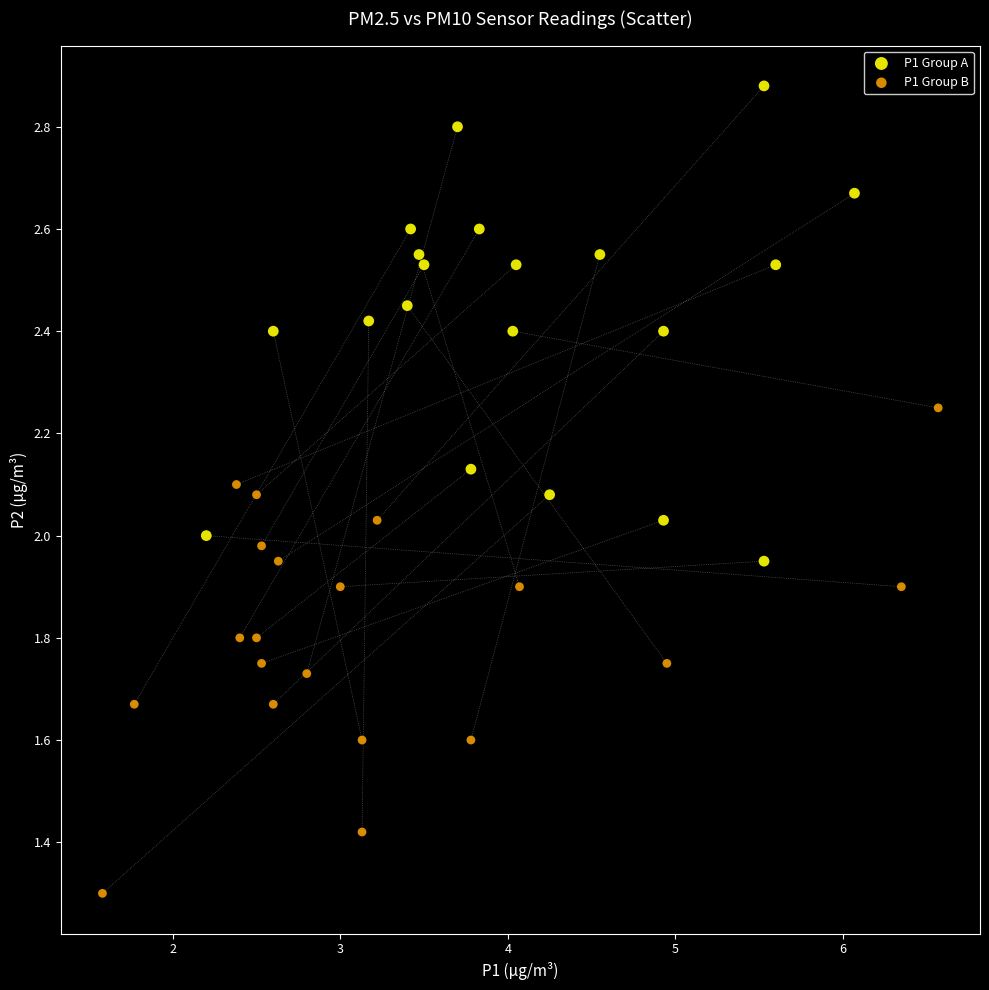

What are all the series names shown in the legend?

P1 Group A, P1 Group B